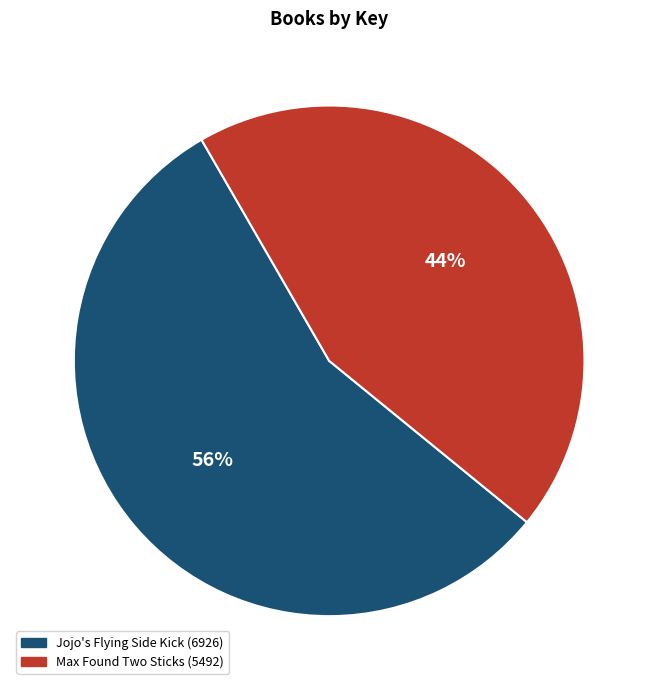

Is Jojo's Flying Side Kick (6926) the majority of the pie?

Yes